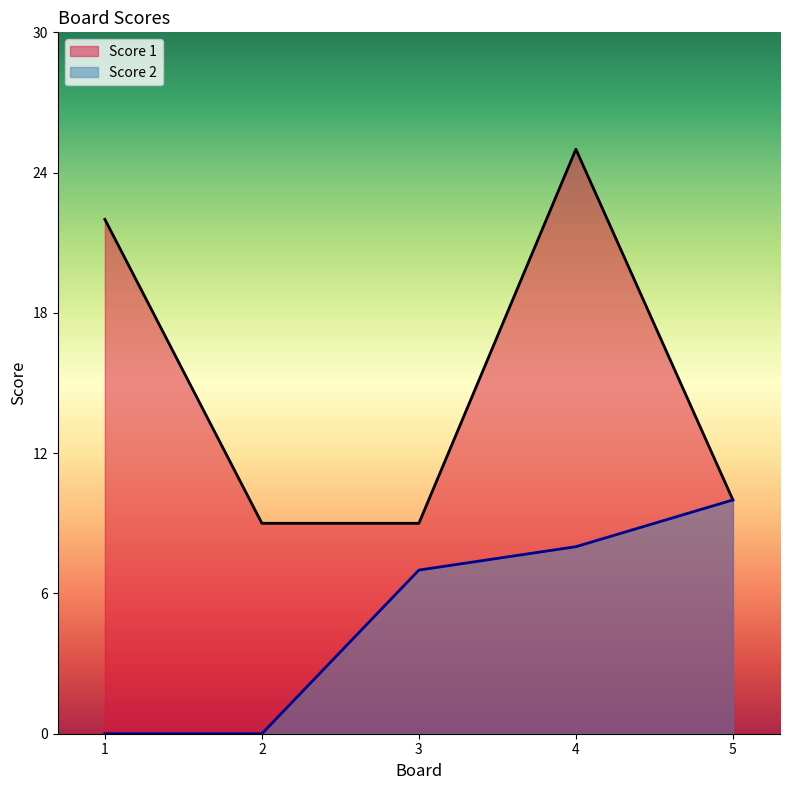

How many values in the Score 1 series are below 10?

2